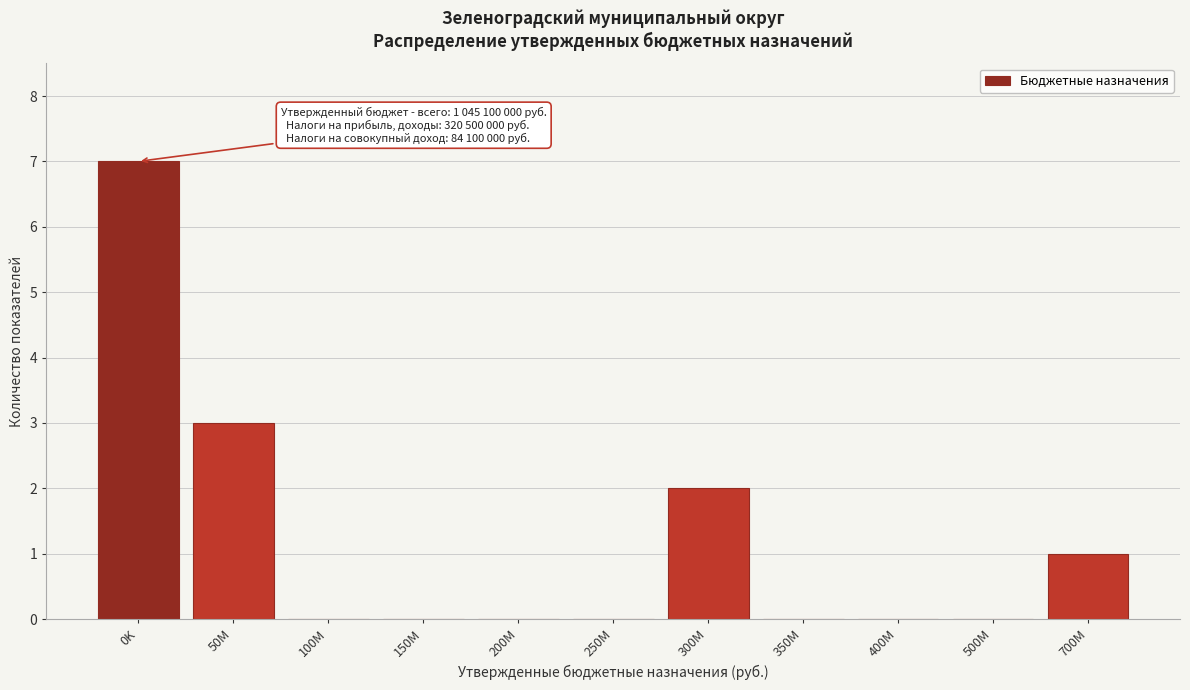

Reading right to left, what are all the values shown in this chart?

700M=1	500M=0	400M=0	350M=0	300M=2	250M=0	200M=0	150M=0	100M=0	50M=3	0K=7